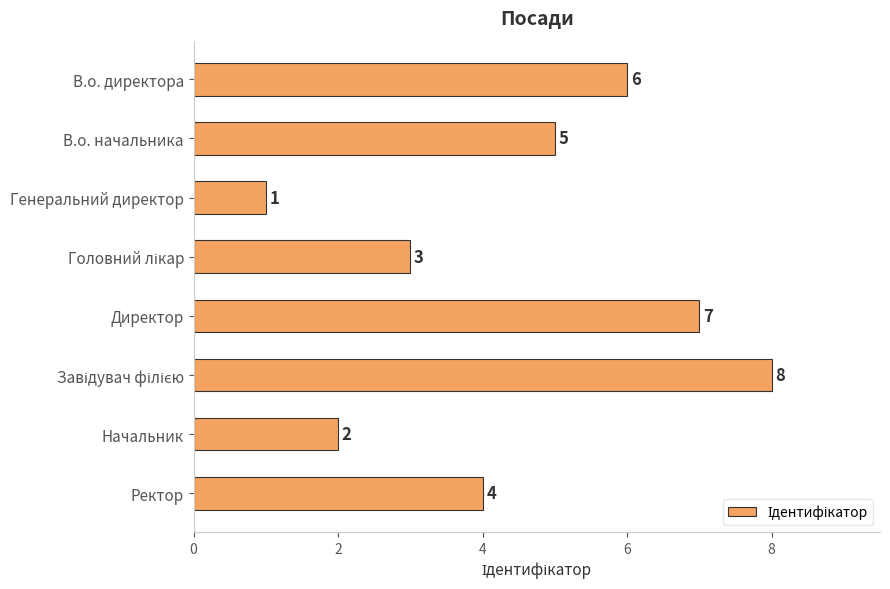

How many data points does each series have?

8